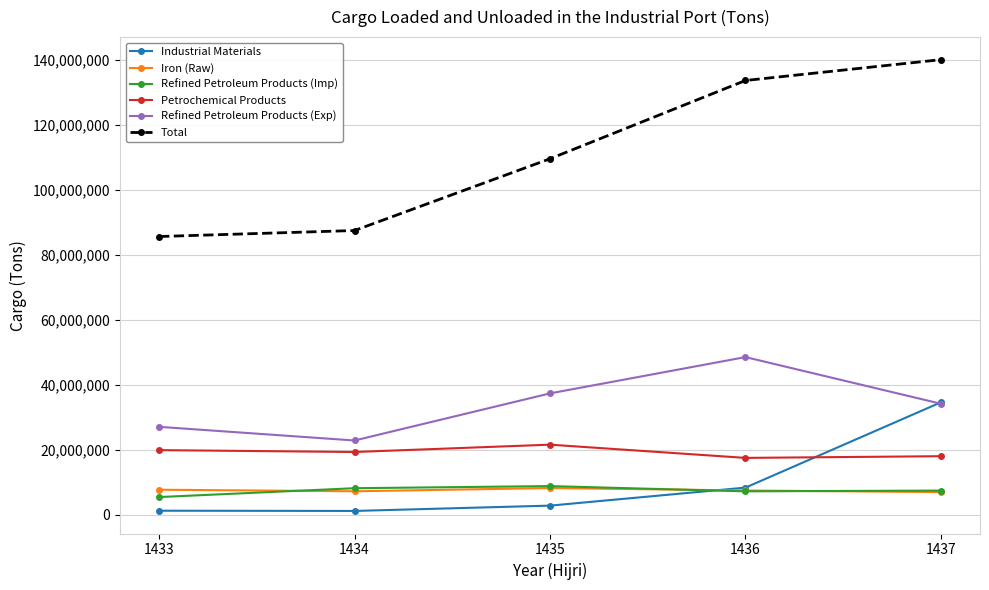

What is the sum of the Iron (Raw) values at 1434 and 1433?

14898329